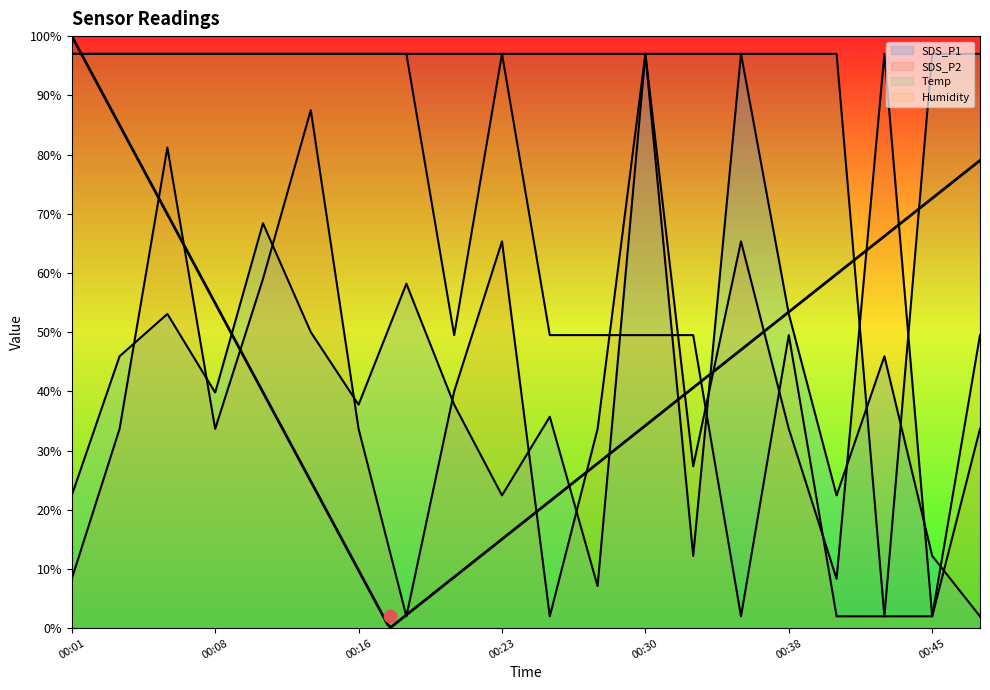

At how many categories does at least one series exceed 10?

20